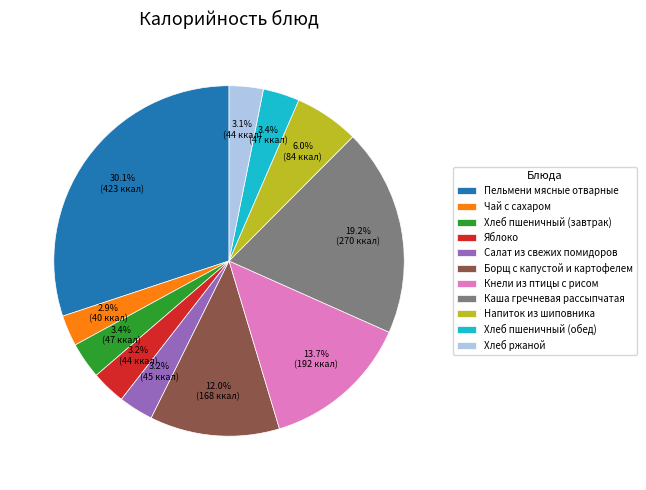

True or false: Каша гречневая рассыпчатая accounts for 19% of the total.

True